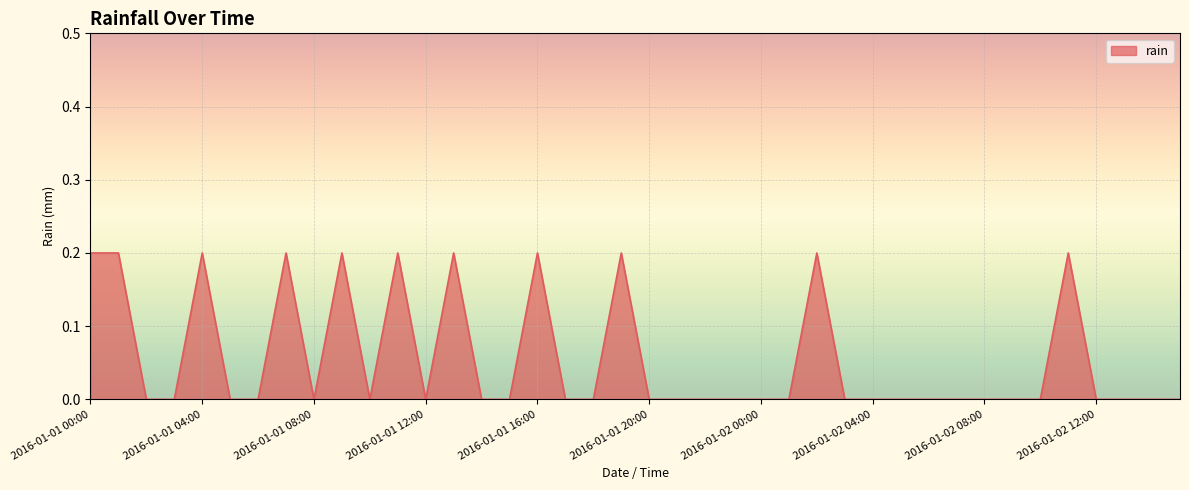

Reading right to left, what are all the values shown in this chart?

0.0	0.0	0.0	0.0	0.2	0.0	0.0	0.0	0.0	0.0	0.0	0.0	0.0	0.2	0.0	0.0	0.0	0.0	0.0	0.0	0.2	0.0	0.0	0.2	0.0	0.0	0.2	0.0	0.2	0.0	0.2	0.0	0.2	0.0	0.0	0.2	0.0	0.0	0.2	0.2